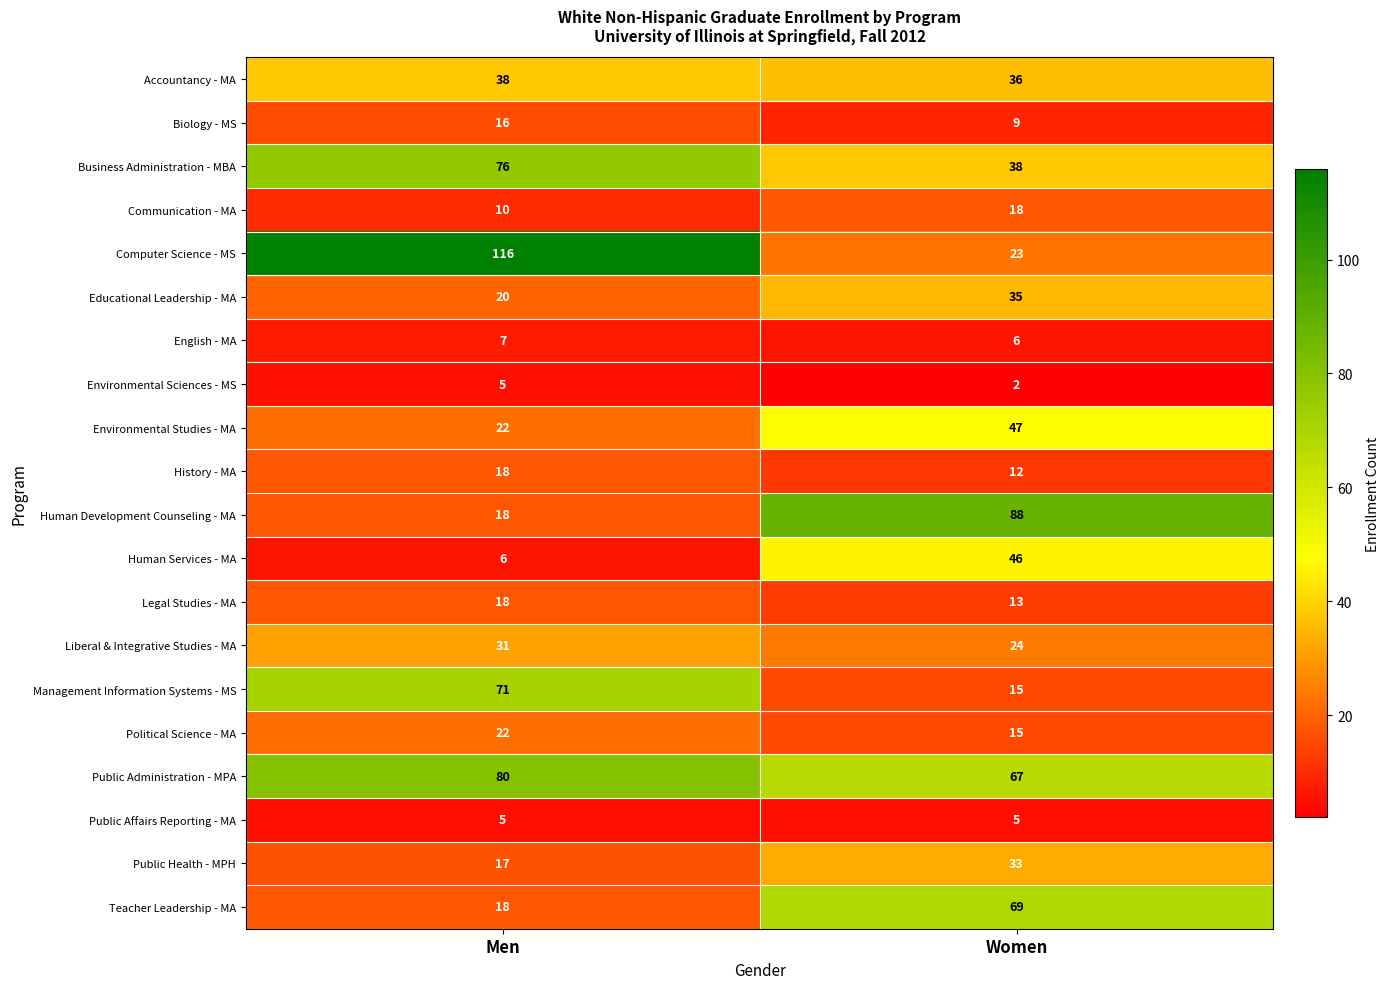

What is the sum of all Human Development Counseling - MA values?

106